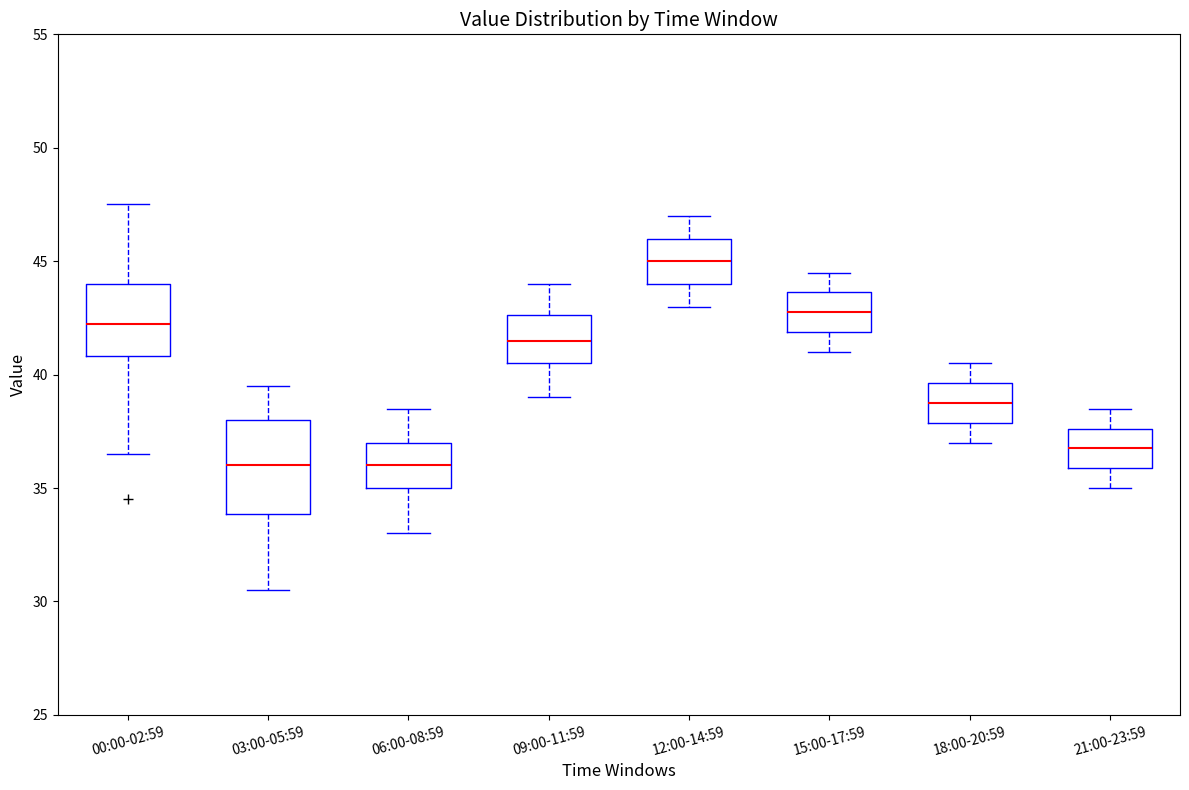

Reading left to right, transcribe this box plot: for each box, give where its median line is, the range the box spans, and where its two whiskers end, as read against the y-axis. The values are not printed on the chart, so give them approximately, as read against the axis.

00:00-02:59: median 42.5, box 41.0 to 44.0, whiskers 36.5 to 47.5
03:00-05:59: median 36.0, box 34.0 to 38.0, whiskers 30.5 to 39.5
06:00-08:59: median 36.0, box 35.0 to 37.0, whiskers 33.0 to 38.5
09:00-11:59: median 41.5, box 40.5 to 42.5, whiskers 39.0 to 44.0
12:00-14:59: median 45.0, box 44.0 to 46.0, whiskers 43.0 to 47.0
15:00-17:59: median 43.0, box 42.0 to 43.5, whiskers 41.0 to 44.5
18:00-20:59: median 39.0, box 38.0 to 39.5, whiskers 37.0 to 40.5
21:00-23:59: median 37.0, box 36.0 to 37.5, whiskers 35.0 to 38.5